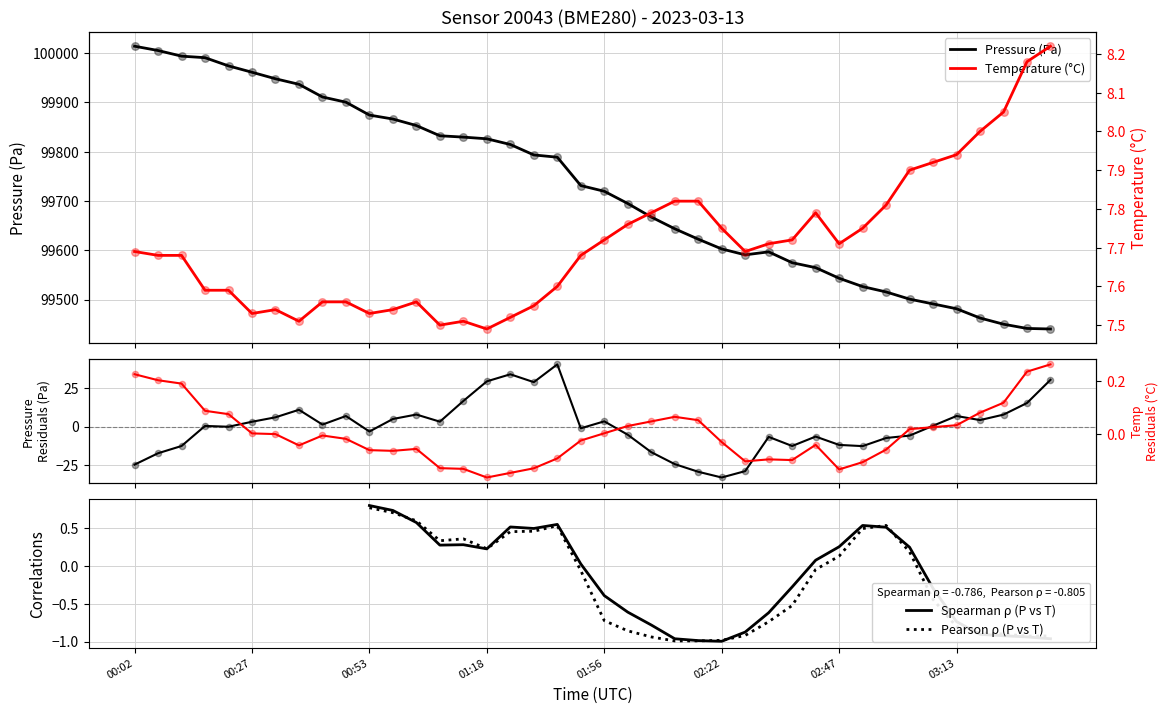

Which series contains the highest Y value?

pressure